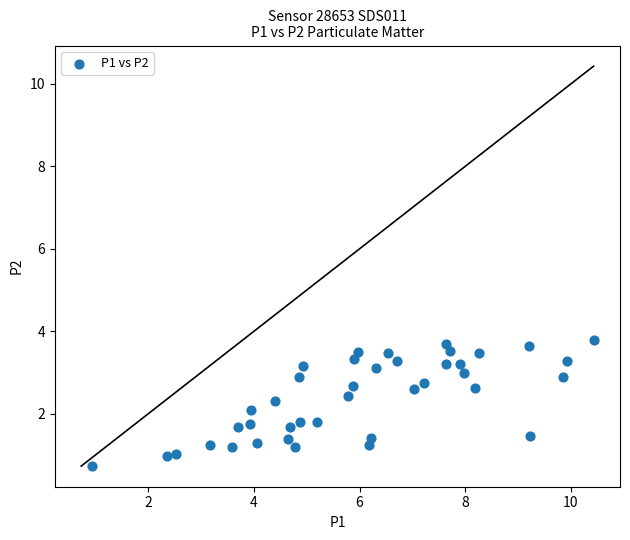

What is the range of Y values (max minus min)?

3.1